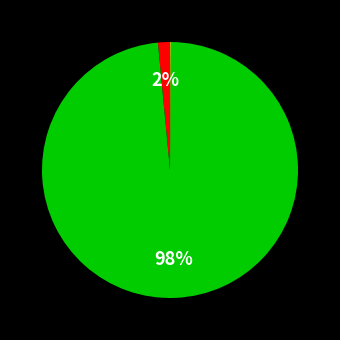

Is there any slice that represents more than half of the pie?

Yes